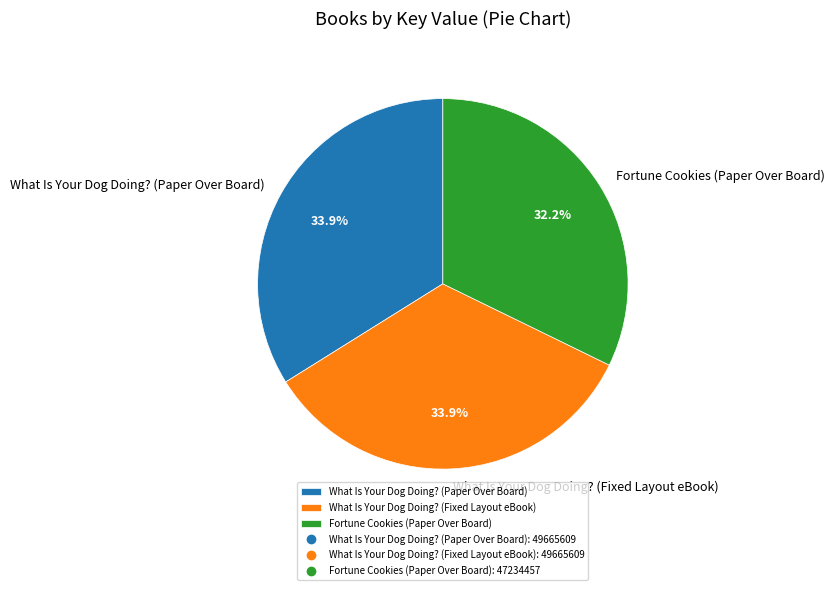

Is there any slice that represents more than half of the pie?

No